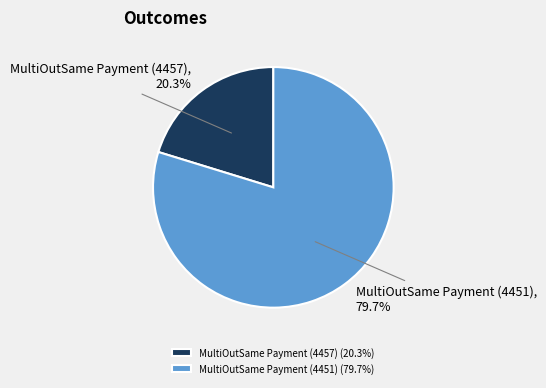

Count the number of slices in the pie.

2